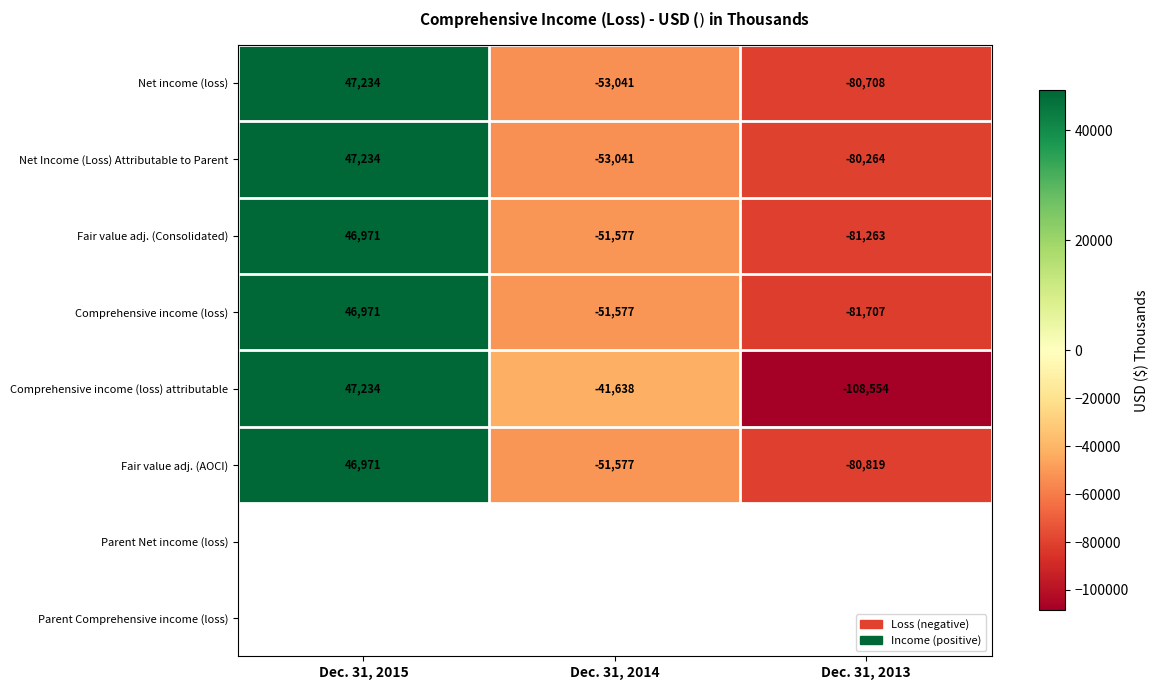

Reading left to right, transcribe all the data shown in this chart.

Net income (loss): 47234	-53041	-80708
Net Income (Loss) Attributable to Parent: 47234	-53041	-80264
Fair value adj. (Consolidated): 46971	-51577	-81263
Comprehensive income (loss): 46971	-51577	-81707
Comprehensive income (loss) attributable: 47234	-41638	-108554
Fair value adj. (AOCI): 46971	-51577	-80819